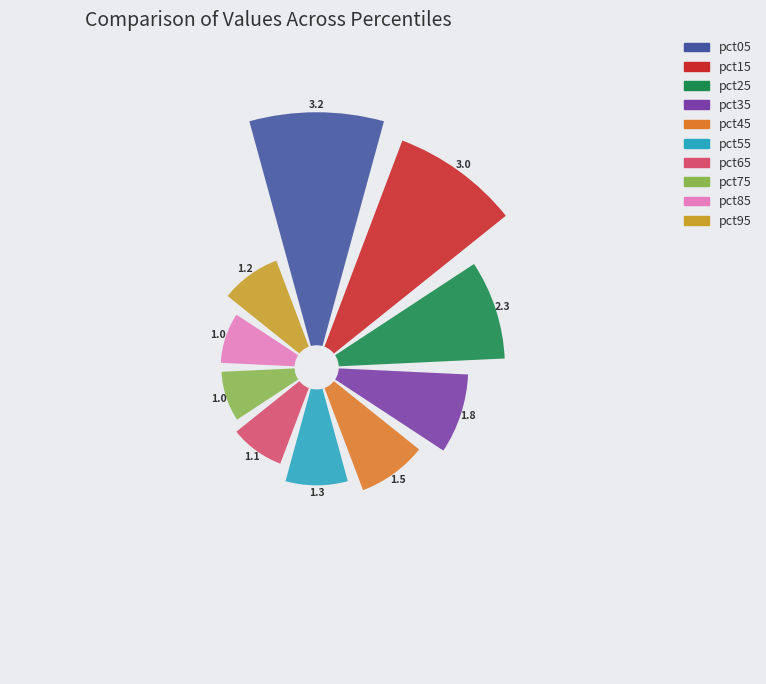

How much of the chart is everything except pct15?

82.7%